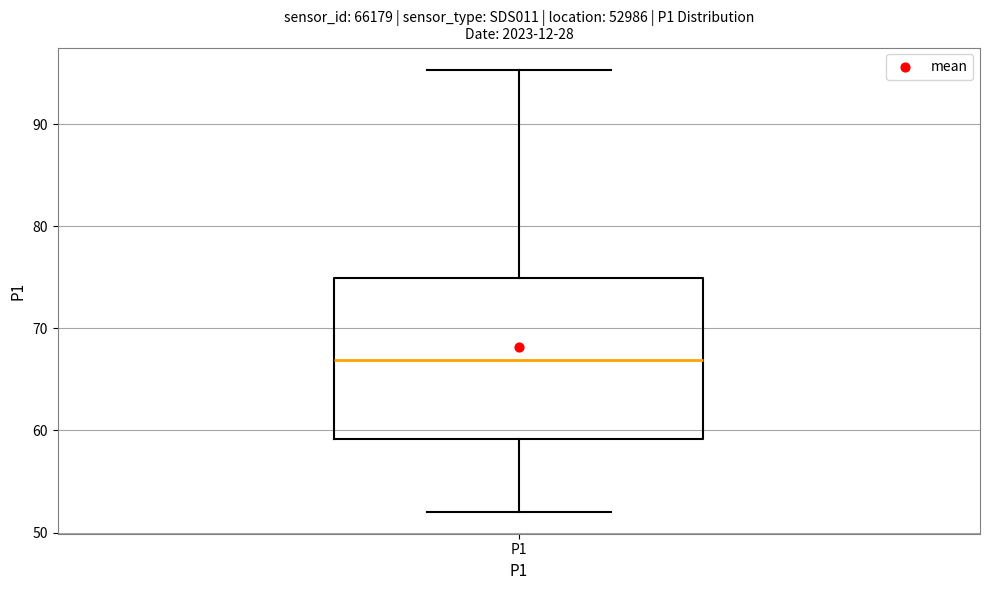

Transcribe this box plot: give where the median line is, the range the box spans, and where the two whiskers end, as read against the y-axis. The values are not printed on the chart, so give them approximately, as read against the axis.

median 67, box 59 to 75, whiskers 52 to 95